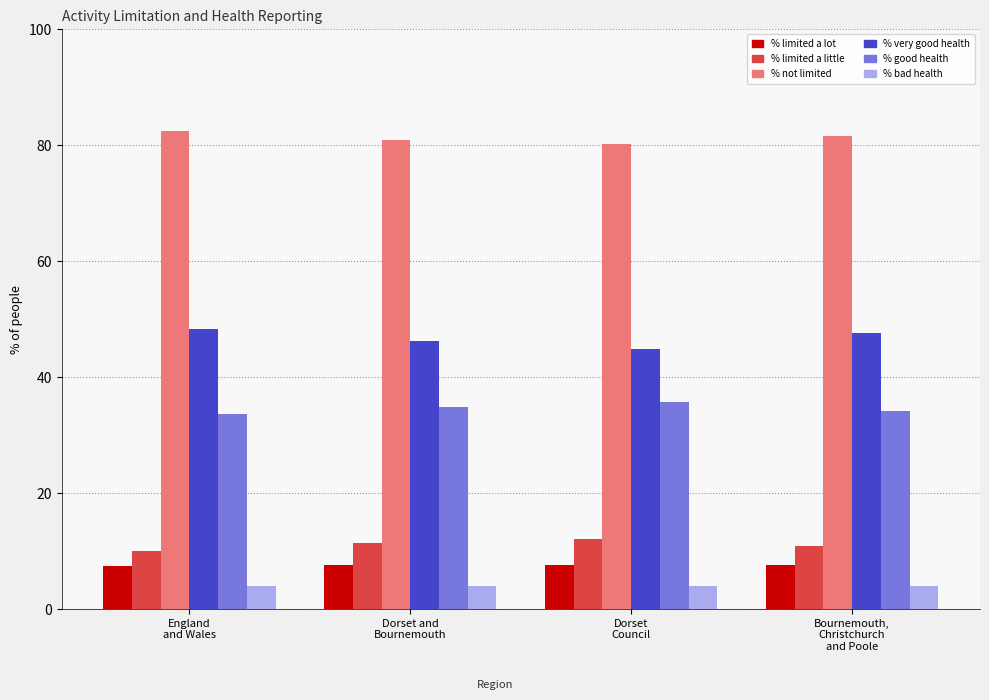

What position from the left is Dorset
Council?

3